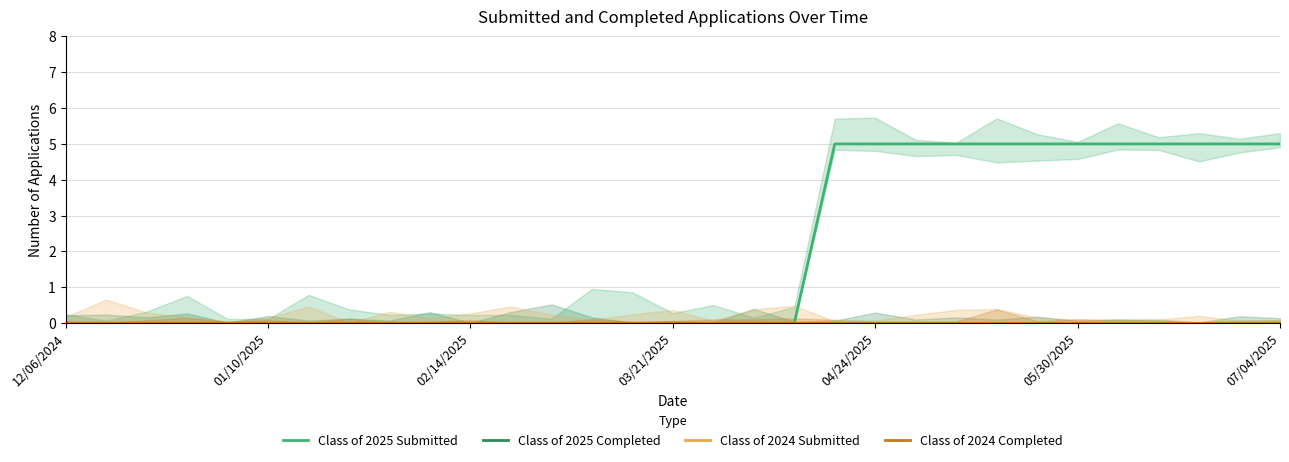

What is the maximum value shown in the chart?

5